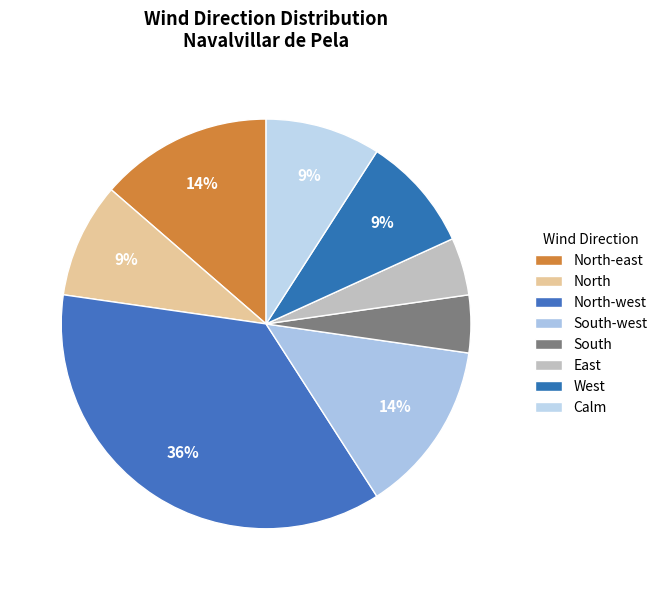

What percentage do West and Calm together represent?

18.2%